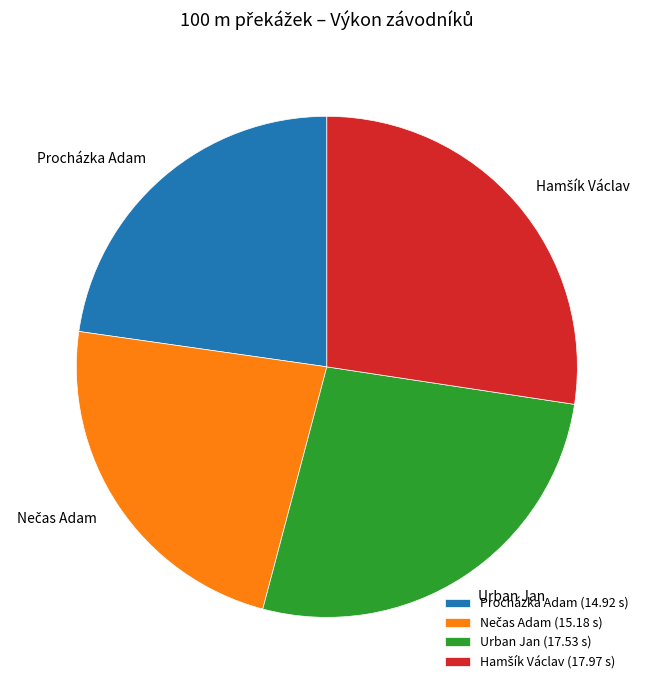

Do Procházka Adam and Urban Jan together represent more than half of the pie?

No